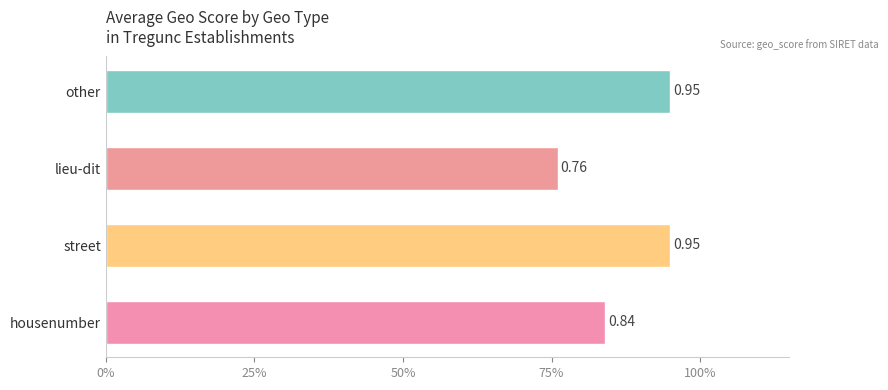

Are the bars horizontal?

Yes